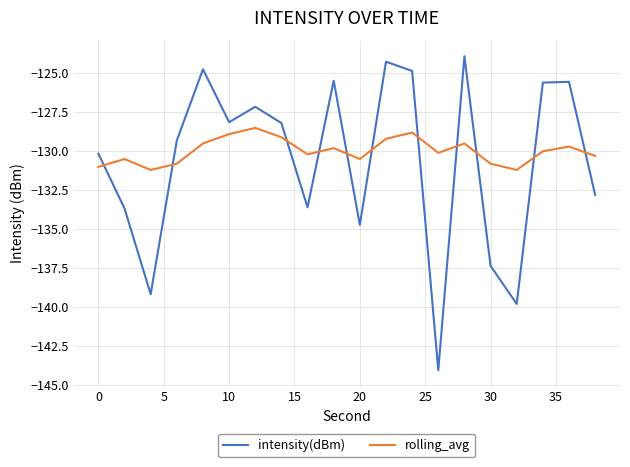

True or false: rolling_avg and intensity(dBm) intersect in this chart.

True